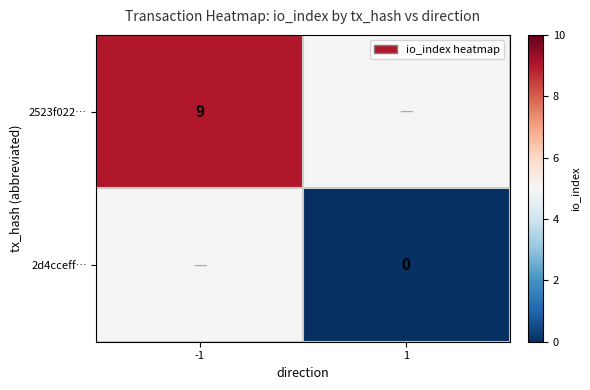

The 2523f022… series shows 4 at -1. True or false?

False